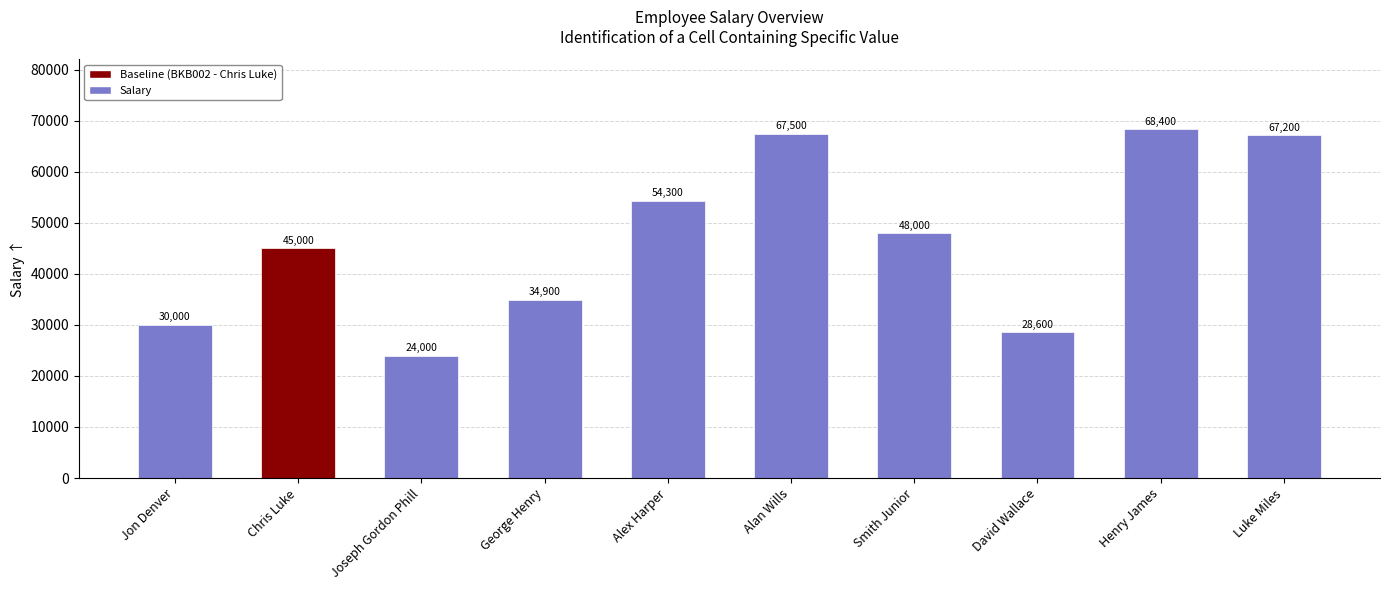

At which category does the chart reach its peak across all series?

Henry James